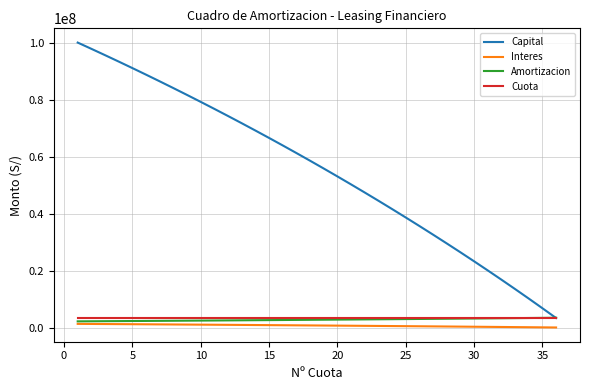

True or false: Capital and Interes intersect in this chart.

False